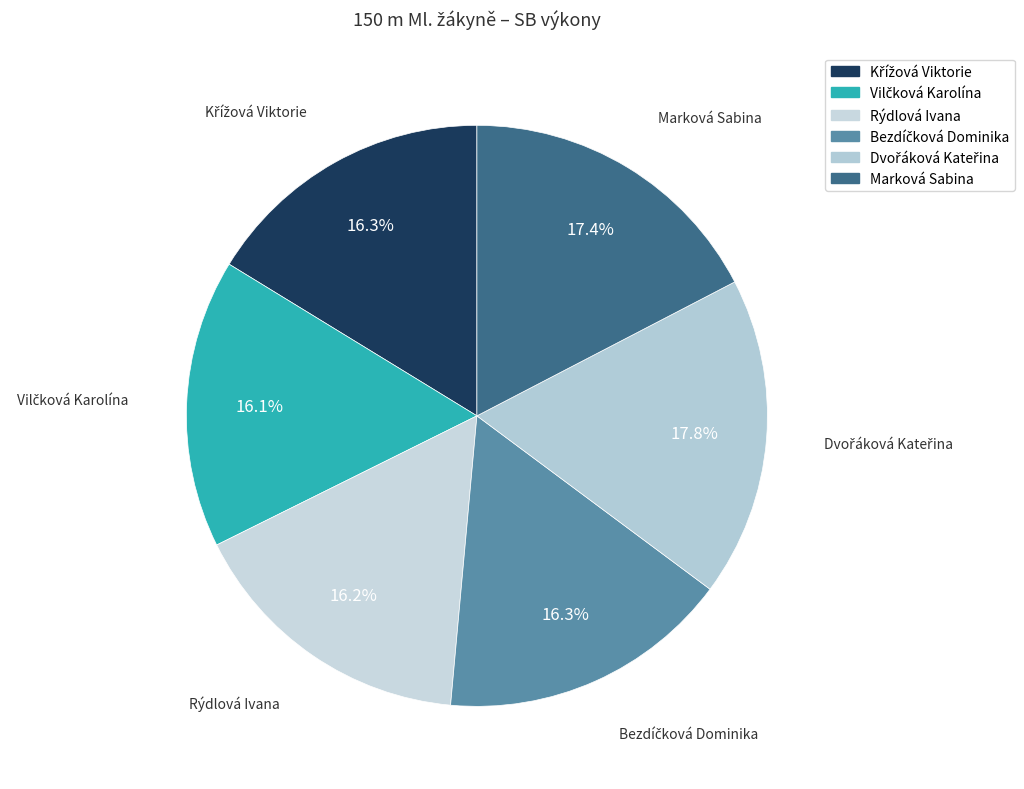

Is there any slice that represents more than half of the pie?

No